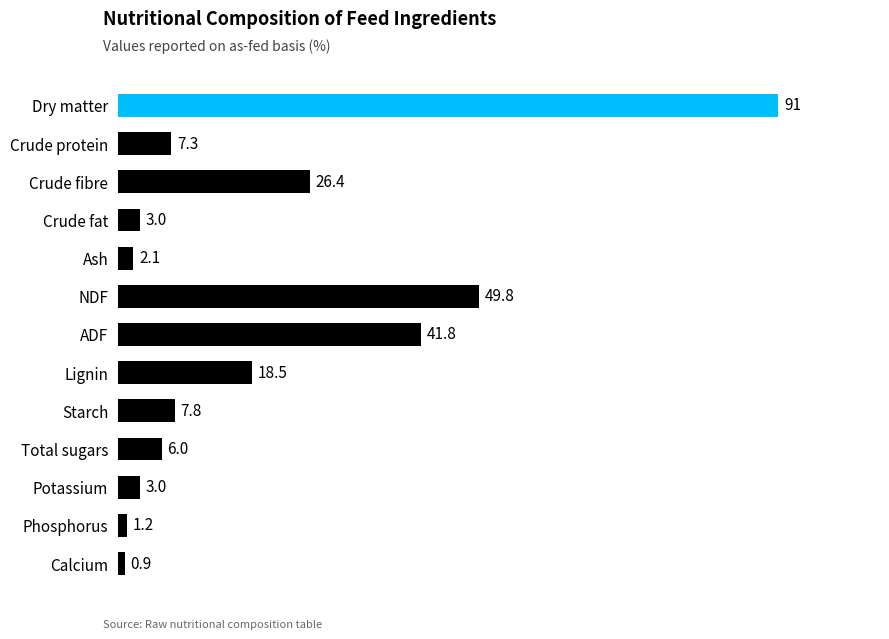

Approximately how many times larger is the value at ADF compared to Potassium?

13.9